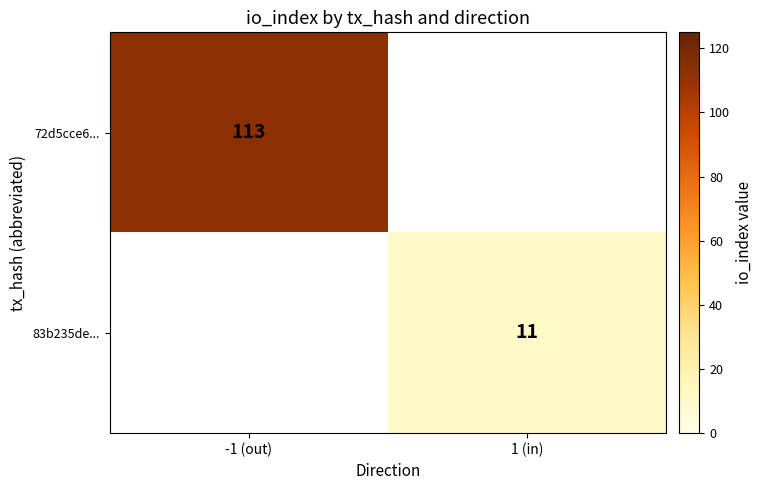

What is the minimum value shown in the chart?

11.0